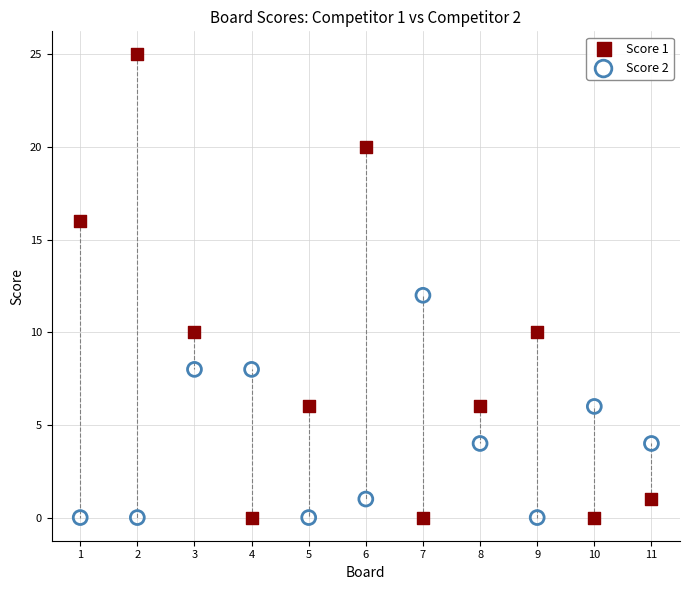

What are all the series names shown in the legend?

Score 1, Score 2